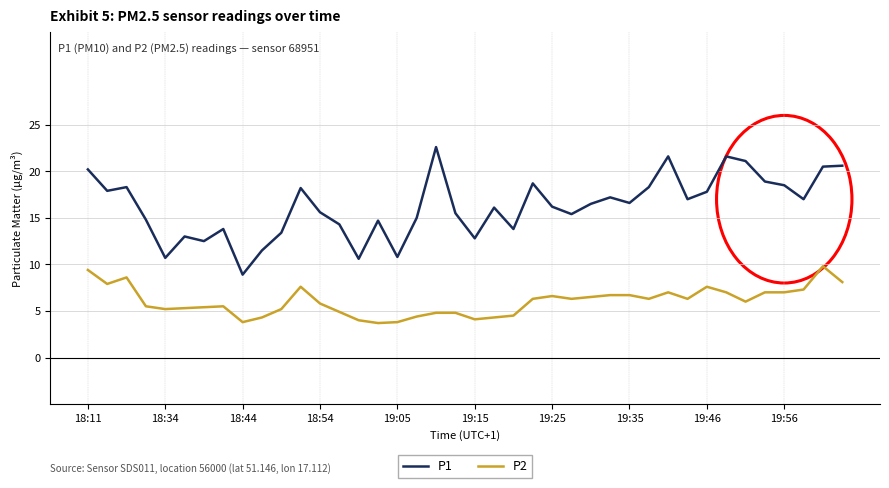

True or false: P1 and P2 cross at least once.

False